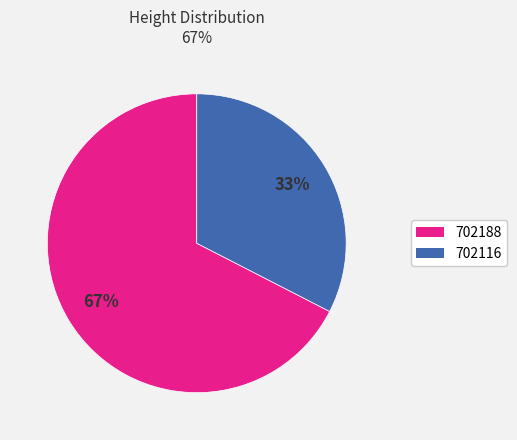

Which slice is the smallest?

702116